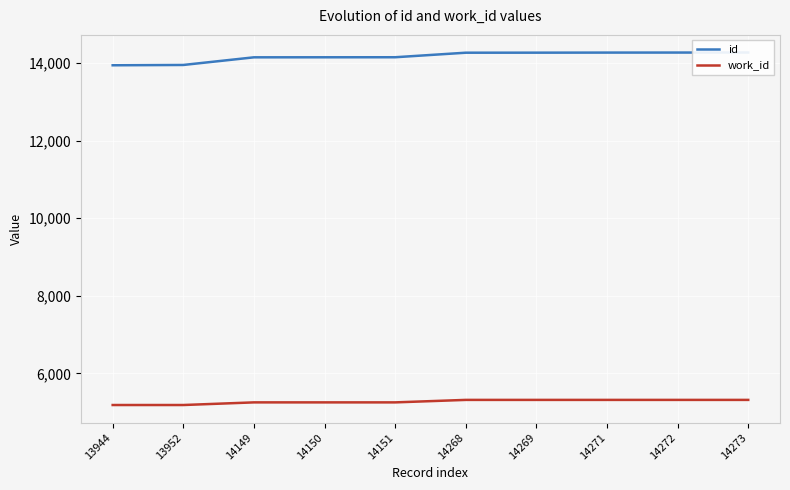

List the series in order of their overall mean, lowest first.

work_id, id